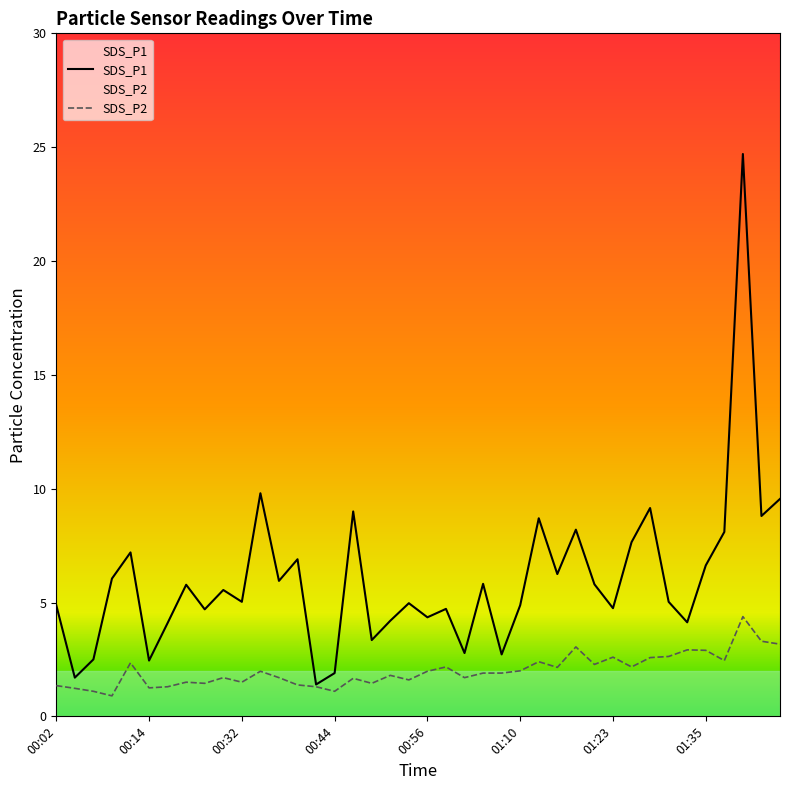

What is the average value of the SDS_P2 series?

2.0